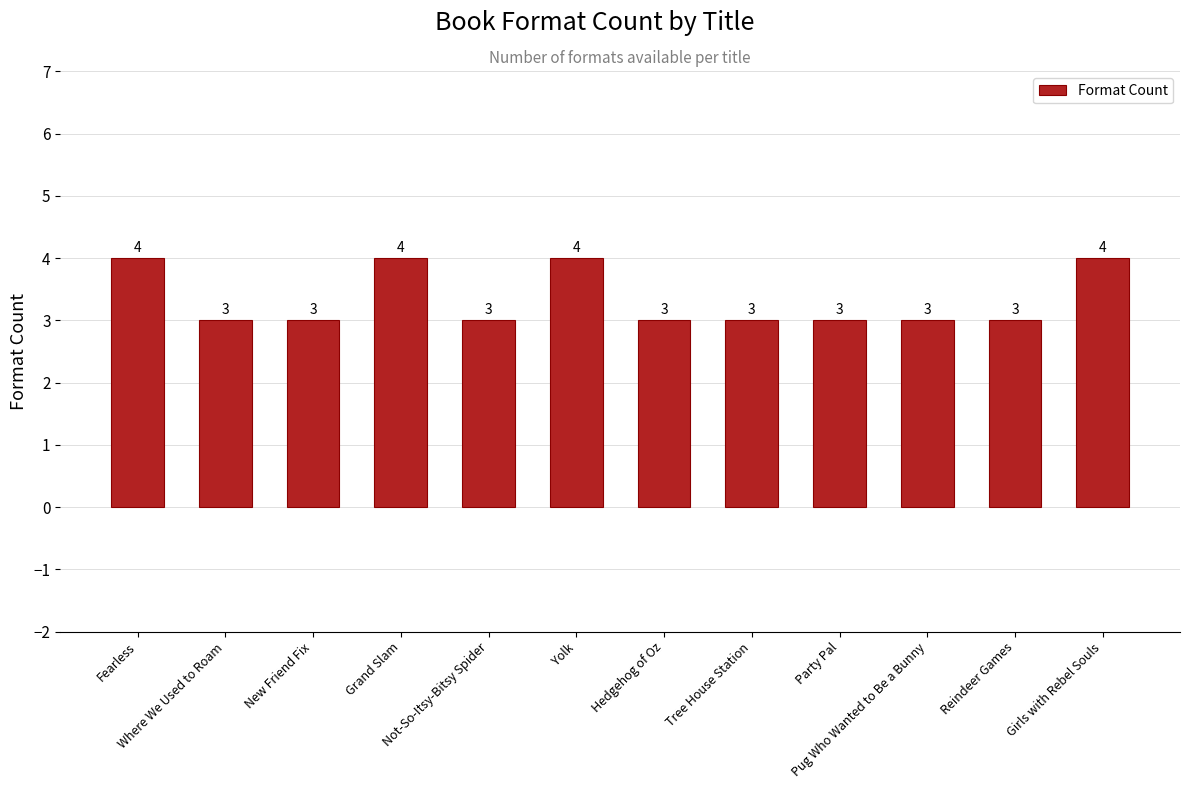

What position from the right is Hedgehog of Oz?

6